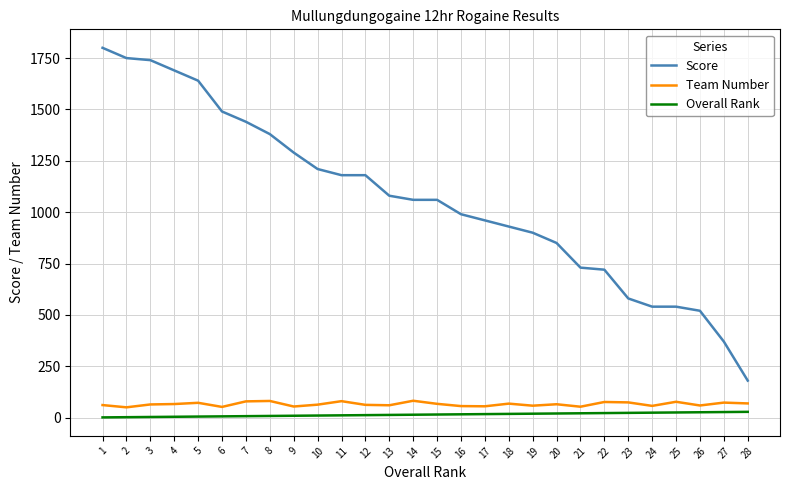

What is the total value across all series at 25?

642